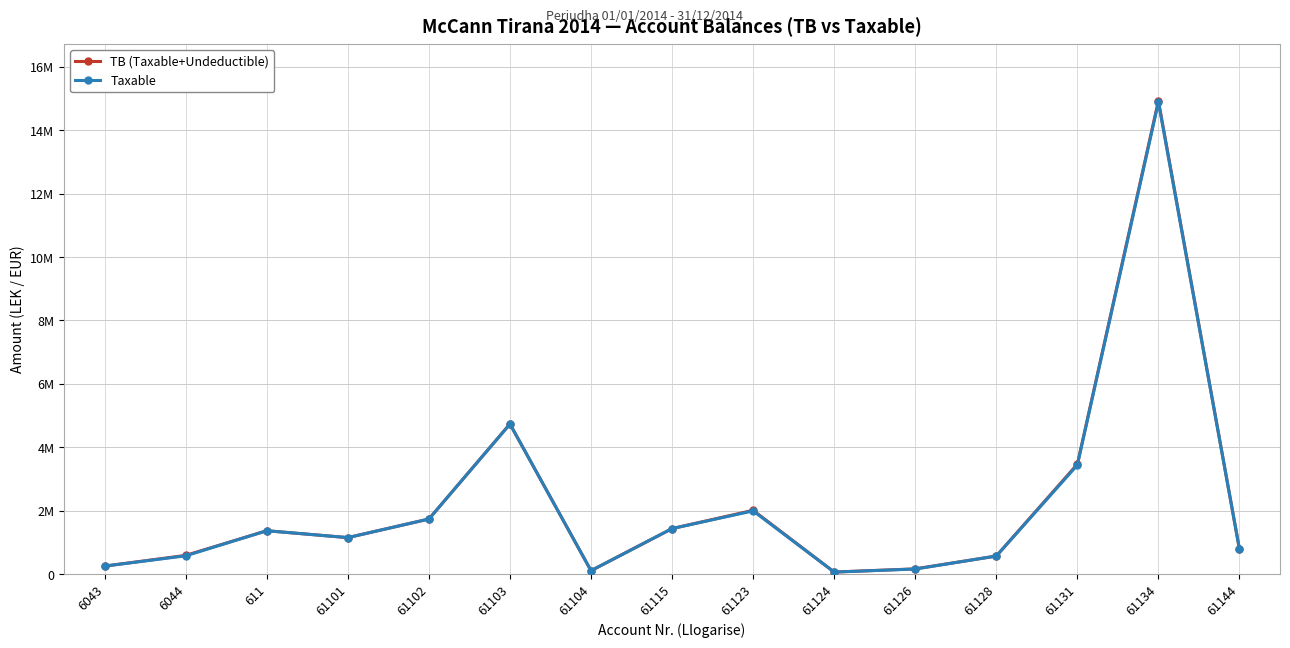

At which label is TB (Taxable+Undeductible) closest to 7496485?

61103